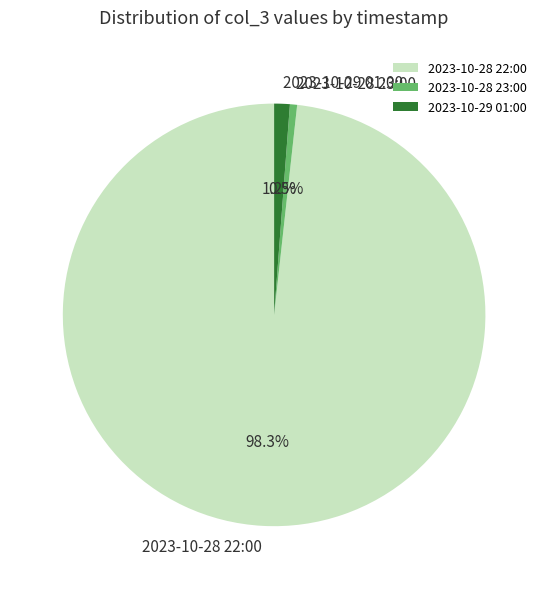

Rank the categories by value from lowest to highest.

2023-10-28 23:00, 2023-10-29 01:00, 2023-10-28 22:00